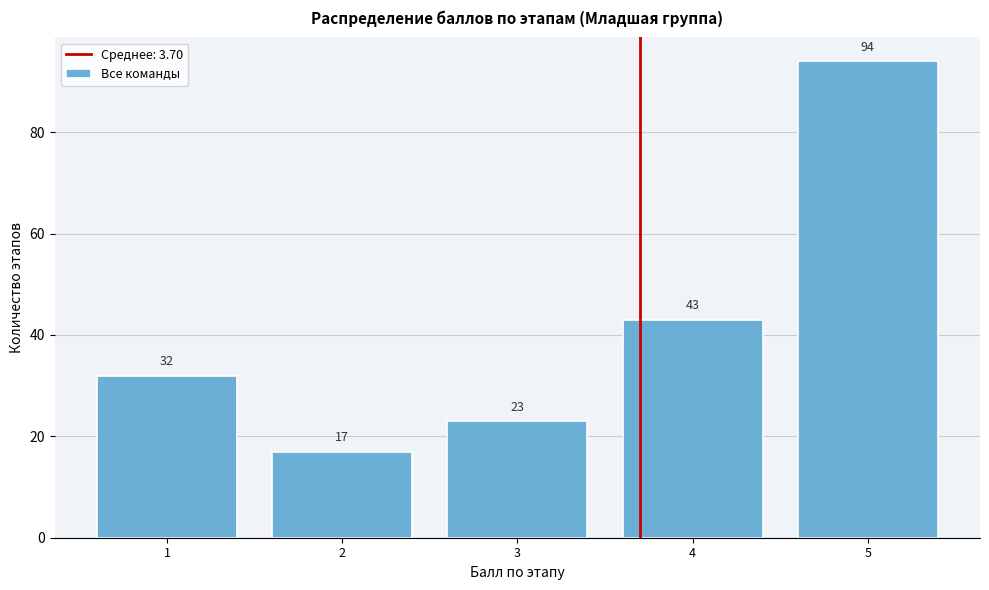

Reading left to right, transcribe all the data shown in this chart.

1=32	2=17	3=23	4=43	5=94